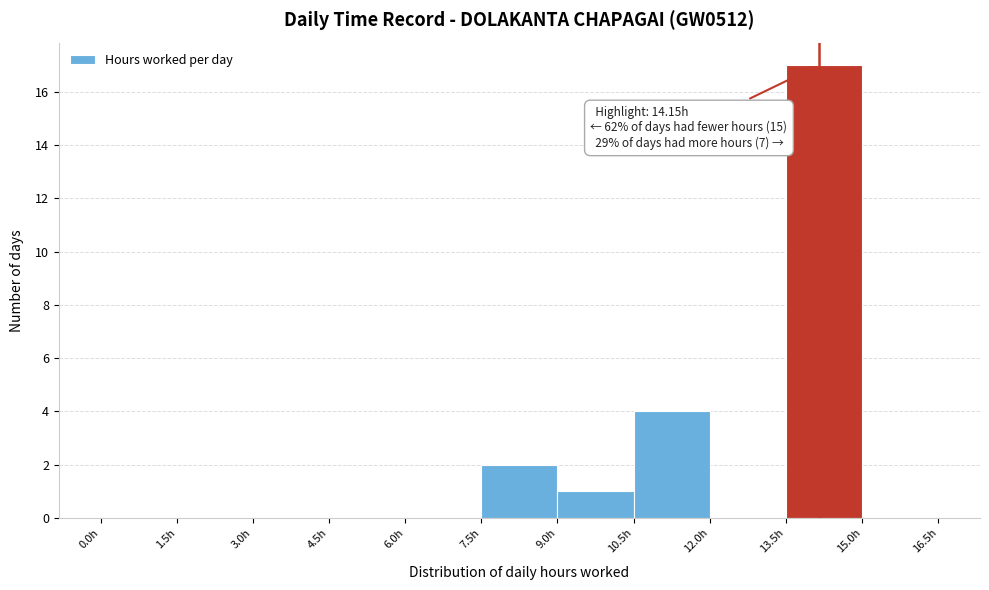

Over which range of the x-axis is the bar tallest?

13.5 to 15.0